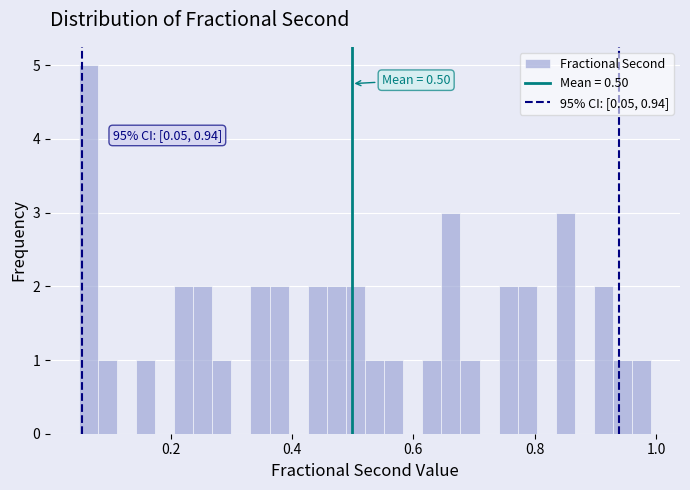

Around what value on the x-axis is the tallest bar? Give the approximate position of its centre, as read against the axis.

0.06